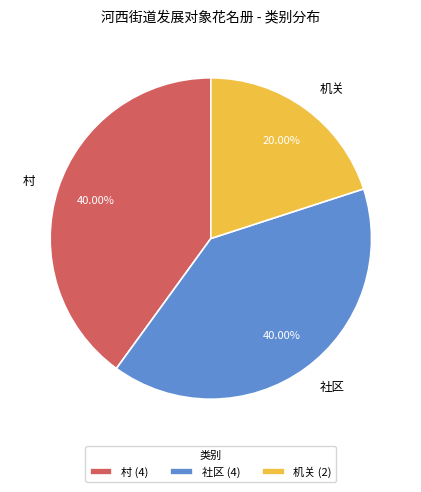

To the nearest percent, what is the difference between the 机关 and 村 slice percentages?

20%